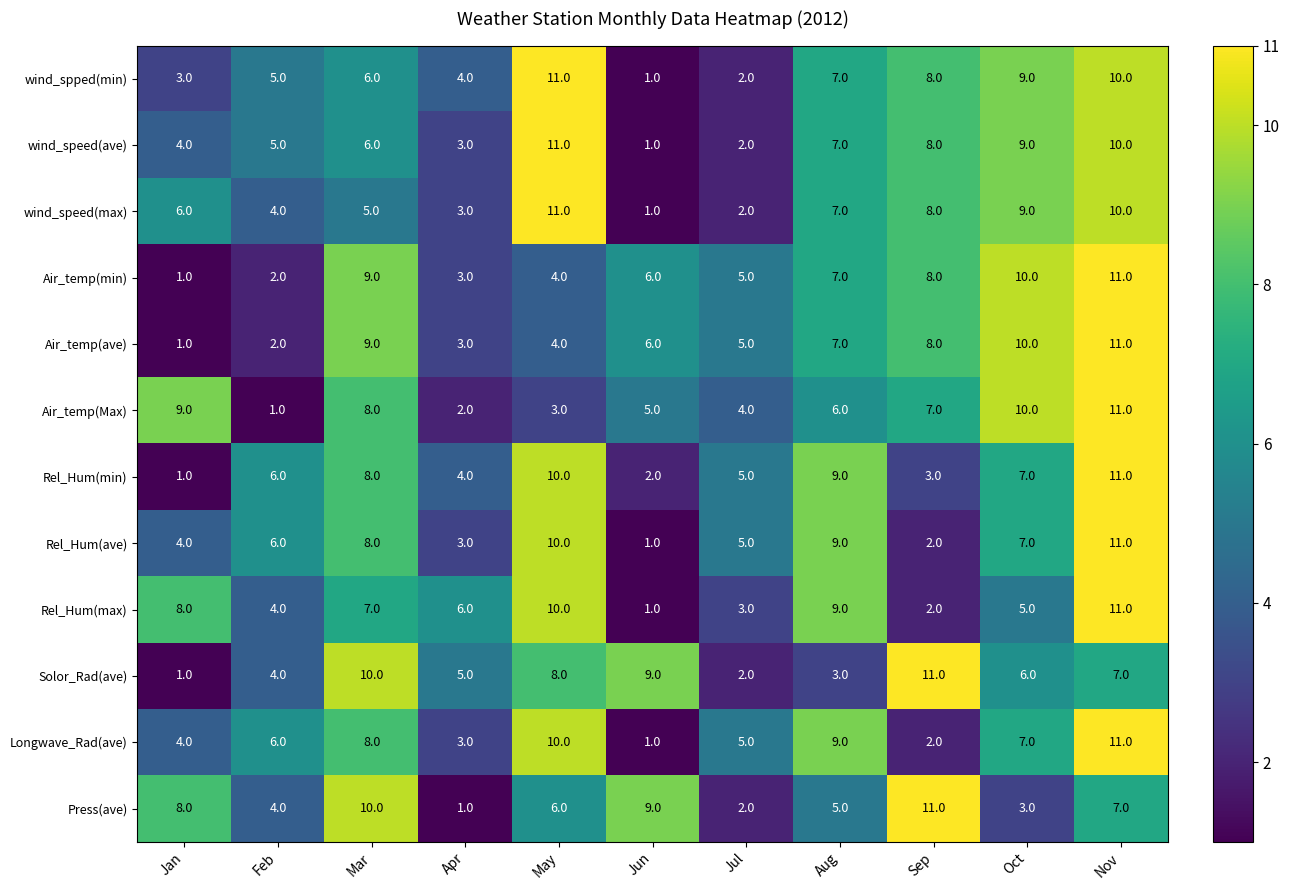

Which category has the lowest value in the Air_temp(ave) series?

Jan